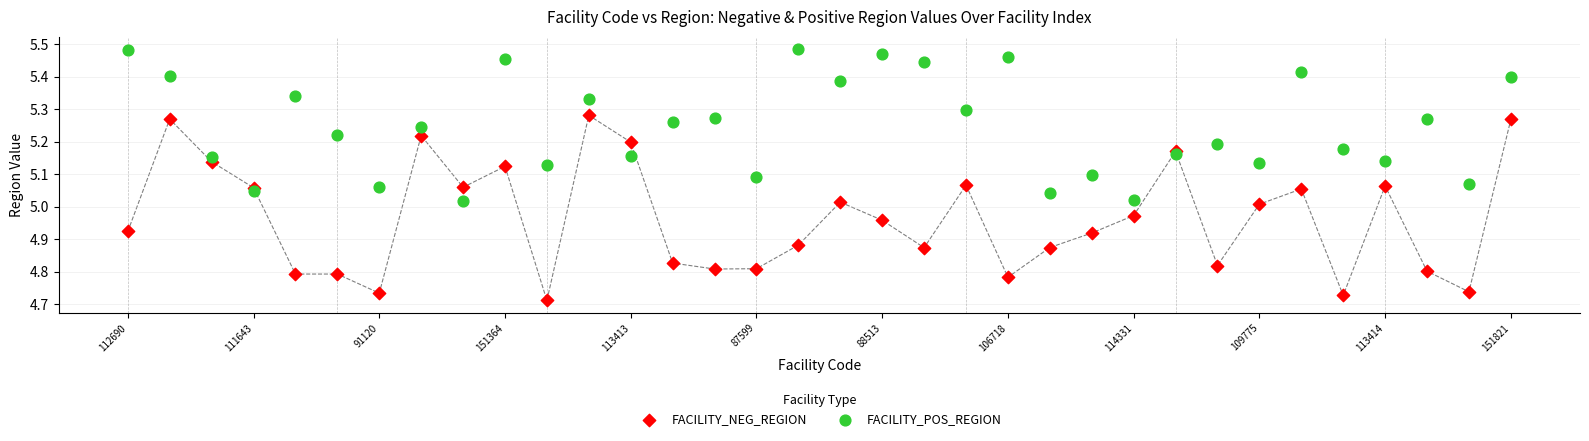

Which series reaches the maximum Y coordinate?

FACILITY_POS_REGION